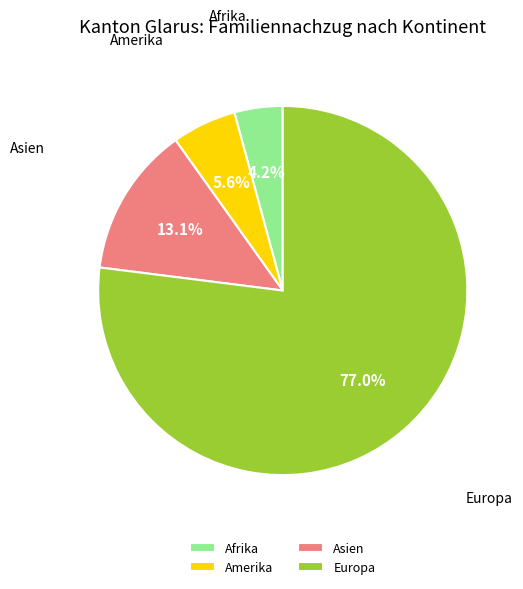

Does Europa represent more than half of the total?

Yes